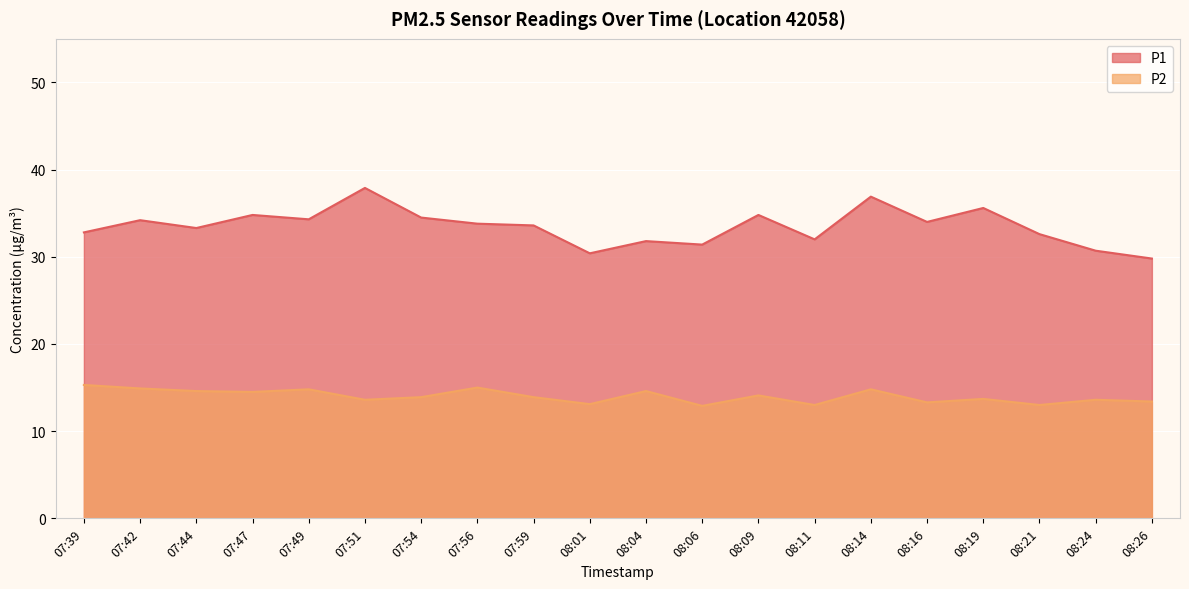

True or false: P1 and P2 intersect in this chart.

False